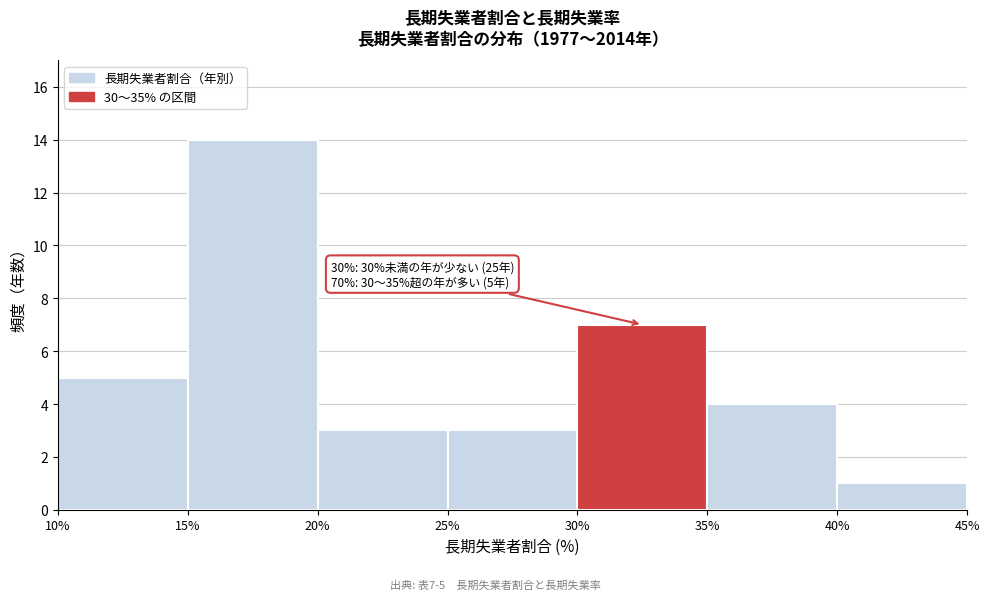

Over which range of the x-axis is the bar tallest?

15% to 20%